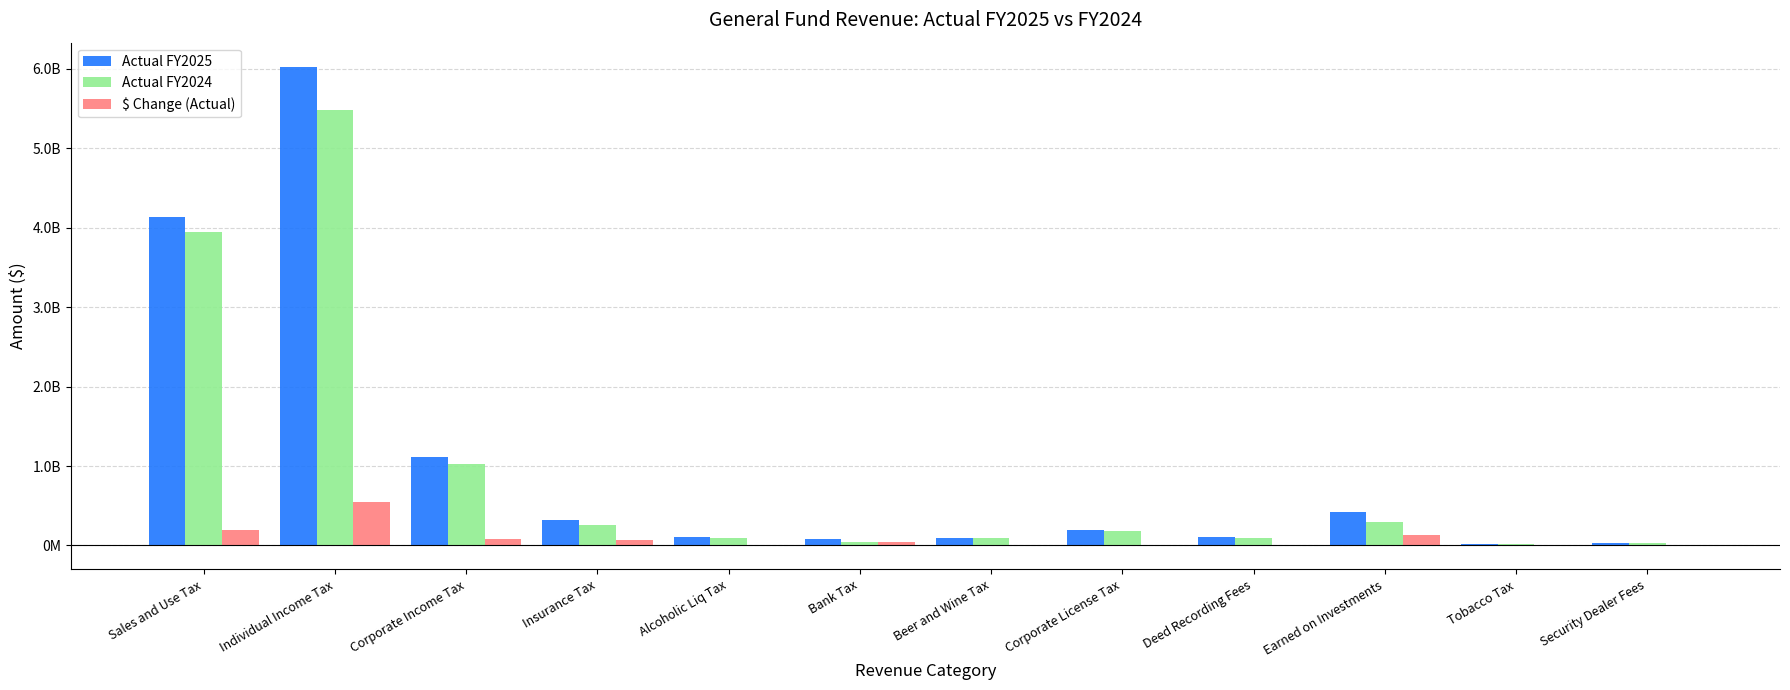

True or false: Actual FY2025 has a value of 83049946.7 at Bank Tax.

True